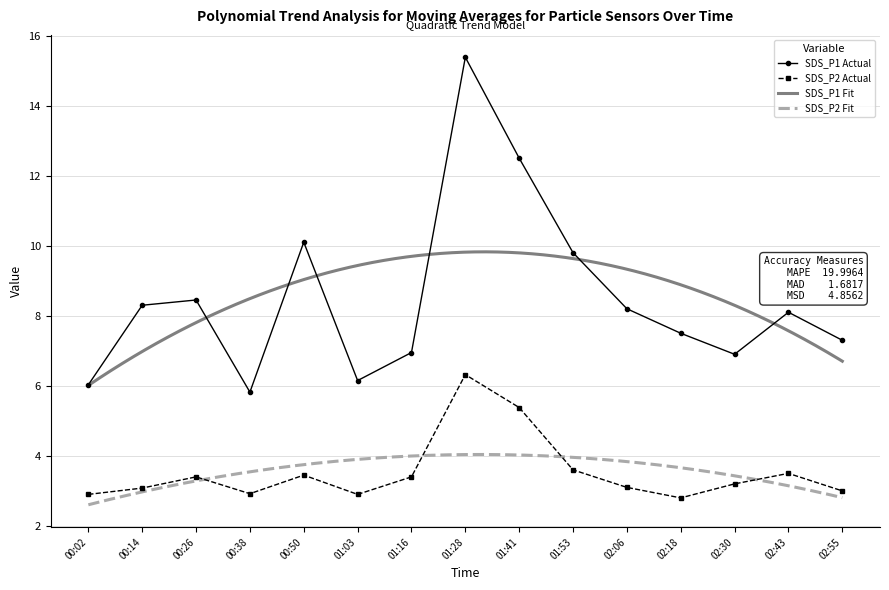

Reading right to left, list all the values displayed in this chart.

SDS_P1: 7.3	8.1	6.9	7.5	8.2	9.8	12.5	15.4	7.0	6.2	10.1	5.8	8.4	8.3	6.0
SDS_P2: 3.0	3.5	3.2	2.8	3.1	3.6	5.4	6.3	3.4	2.9	3.5	2.9	3.4	3.1	2.9